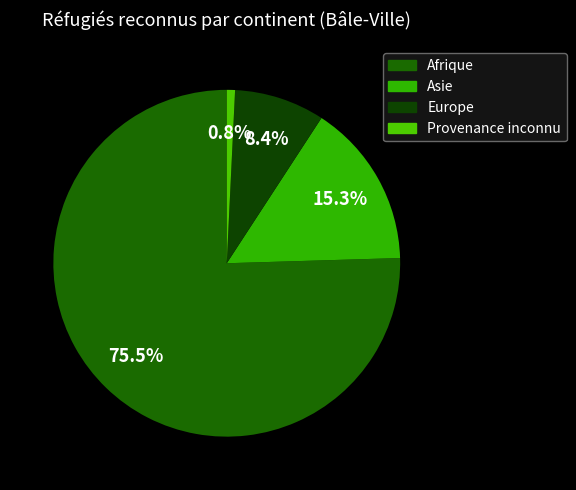

To the nearest percent, what is the difference between the largest and smallest slice percentages?

75%